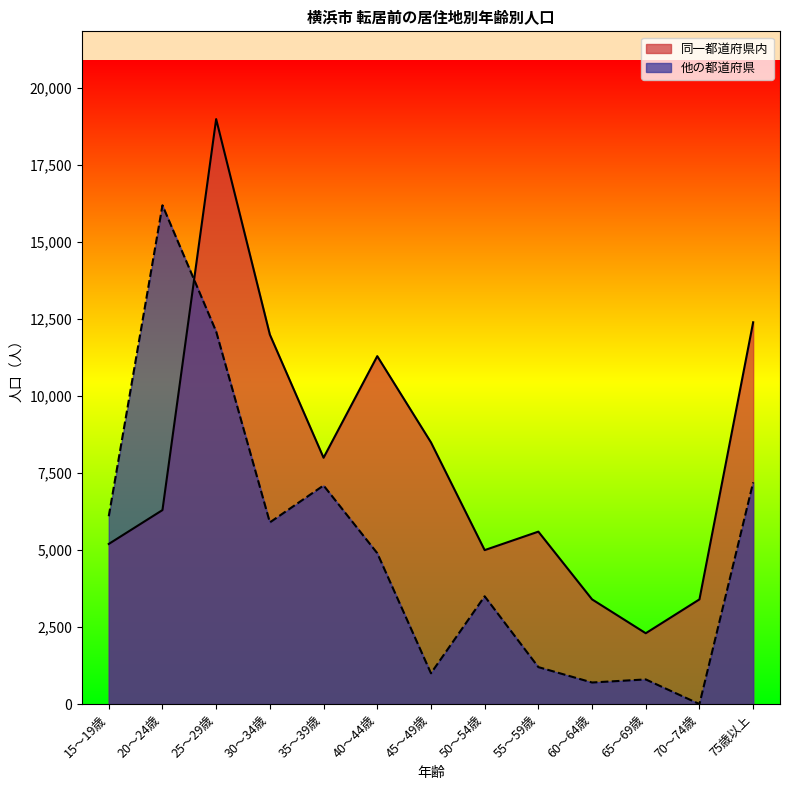

What position from the right is 55～59歳?

5